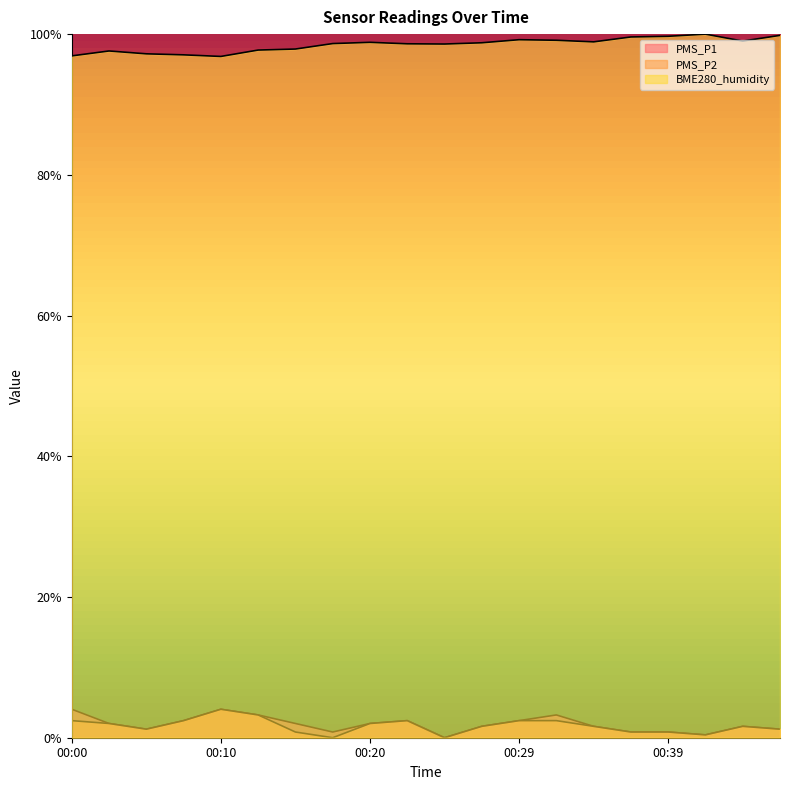

At how many categories does at least one series exceed 0?

20